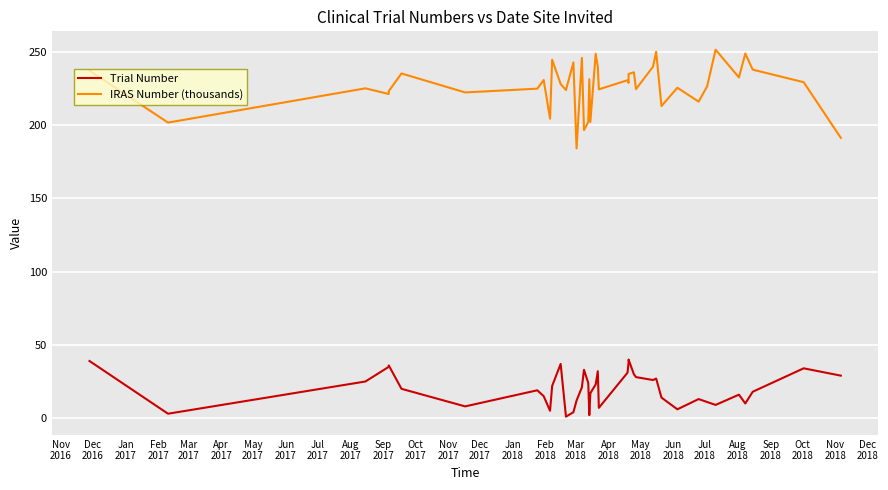

What position from the left is Aug
2018?

22